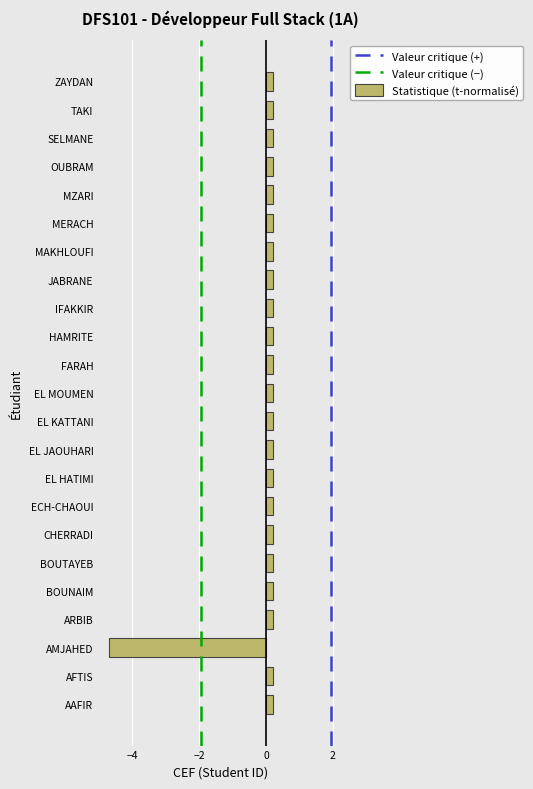

Reading bottom to top, what are all the values shown in this chart?

AAFIR=0.2	AFTIS=0.2	AMJAHED=-4.7	ARBIB=0.2	BOUNAIM=0.2	BOUTAYEB=0.2	CHERRADI=0.2	ECH-CHAOUI=0.2	EL HATIMI=0.2	EL JAOUHARI=0.2	EL KATTANI=0.2	EL MOUMEN=0.2	FARAH=0.2	HAMRITE=0.2	IFAKKIR=0.2	JABRANE=0.2	MAKHLOUFI=0.2	MERACH=0.2	MZARI=0.2	OUBRAM=0.2	SELMANE=0.2	TAKI=0.2	ZAYDAN=0.2